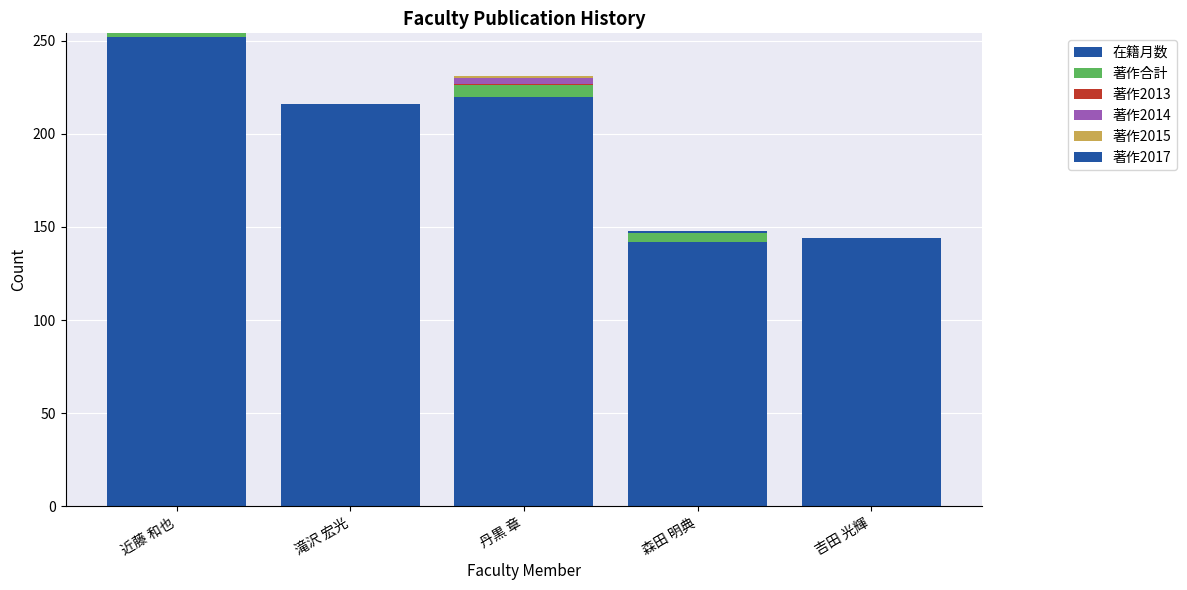

What is the difference between the maximum and minimum values in the 著作2013 series?

1